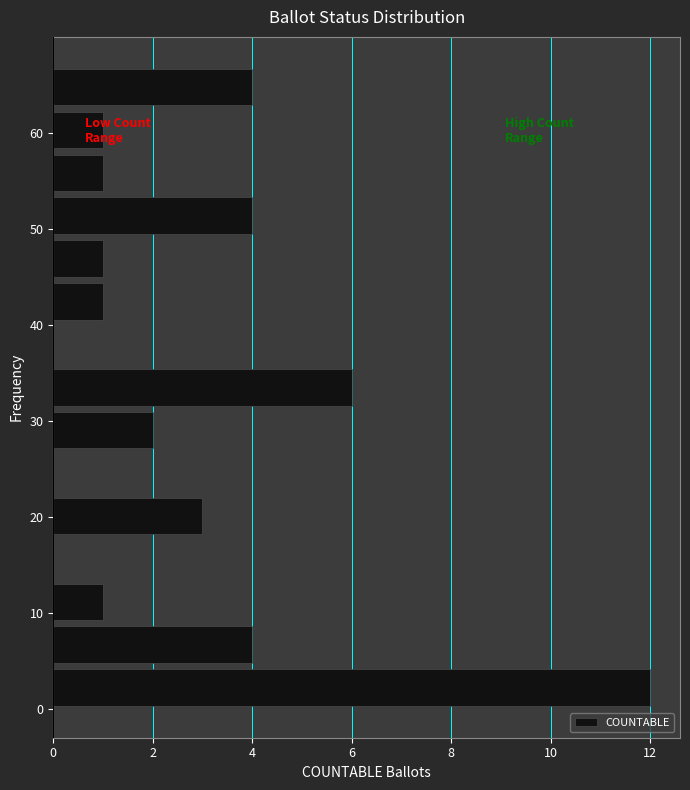

What is the length of the bar covering 49 to 54 on the y-axis? Neither the bar edges nor the lengths are printed on the chart, so give them approximately, as read against the axes.

4